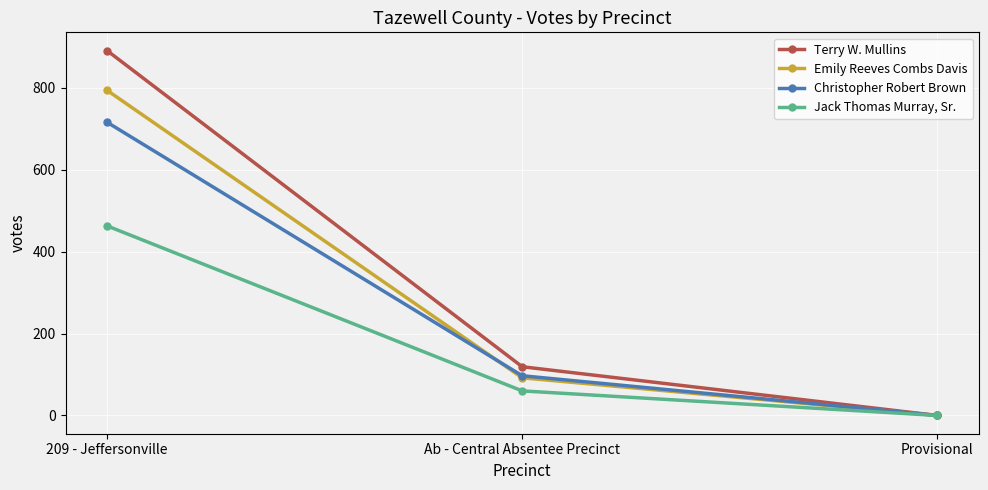

How many positive values does the Terry W. Mullins series have?

2